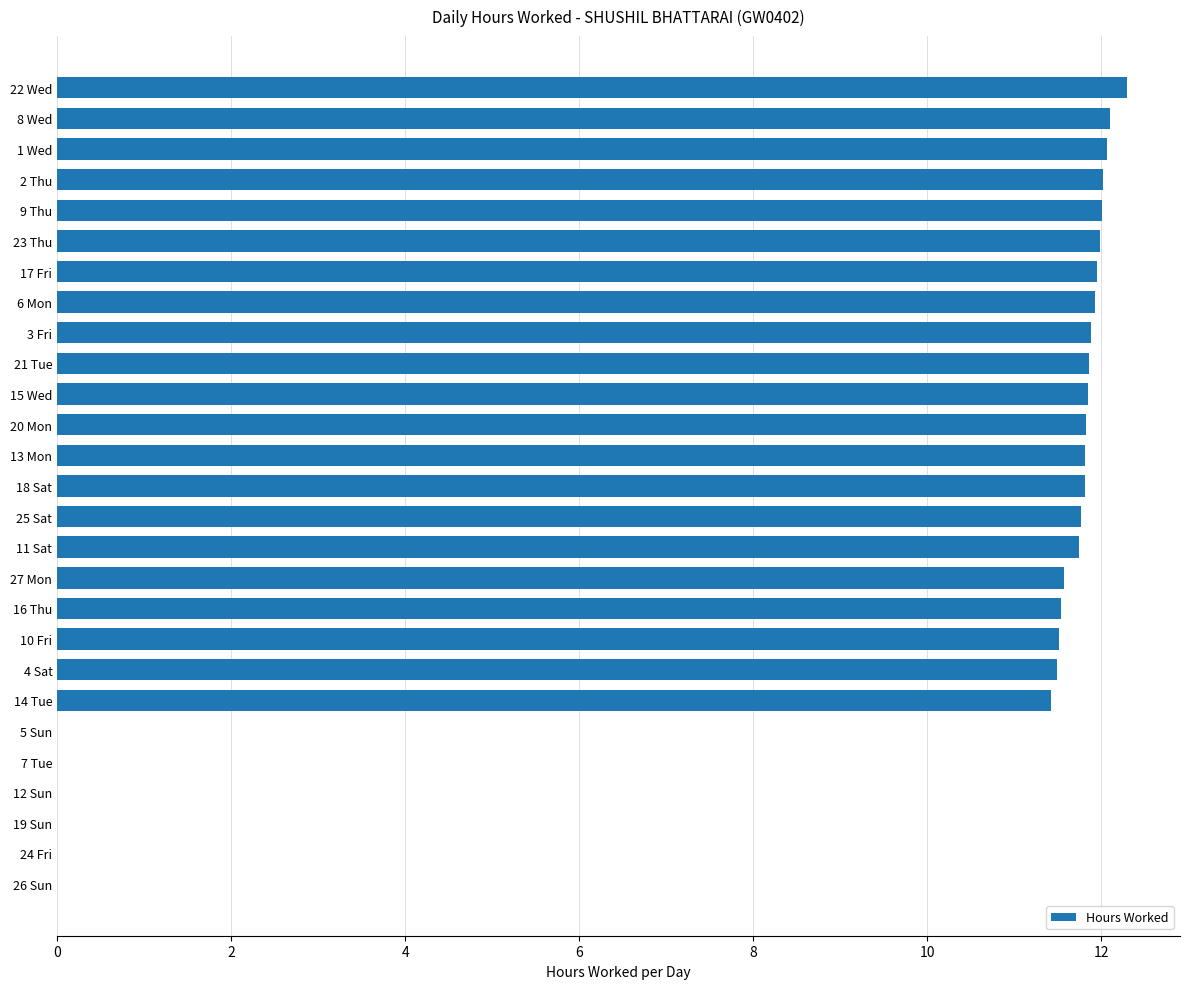

Read the value at 18 Sat.

11.8